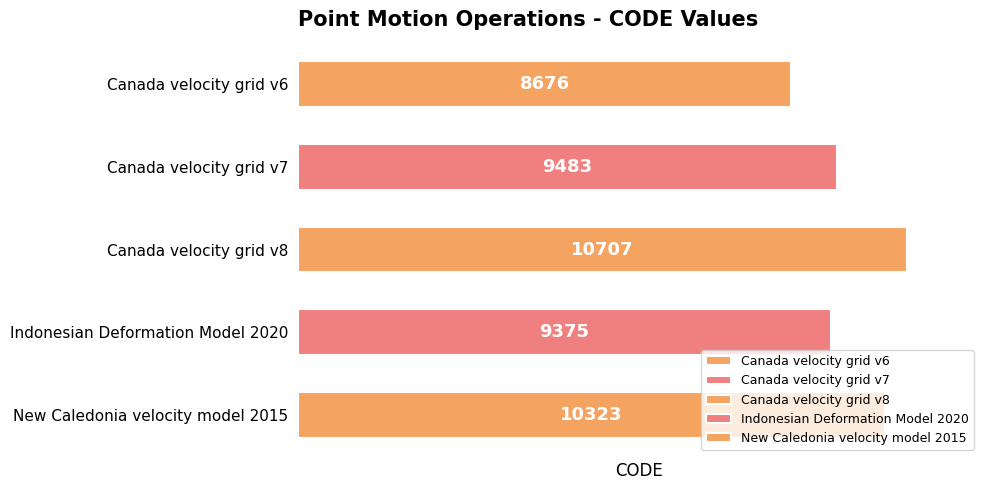

What is the value of the 4th bar from the top?

9375